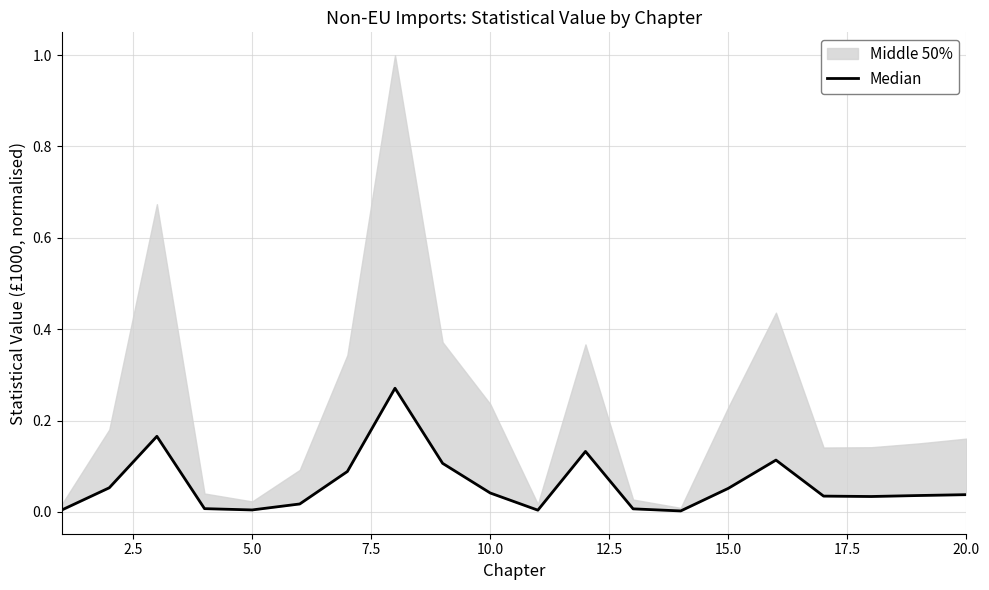

What is the difference between the maximum and minimum values?

0.3